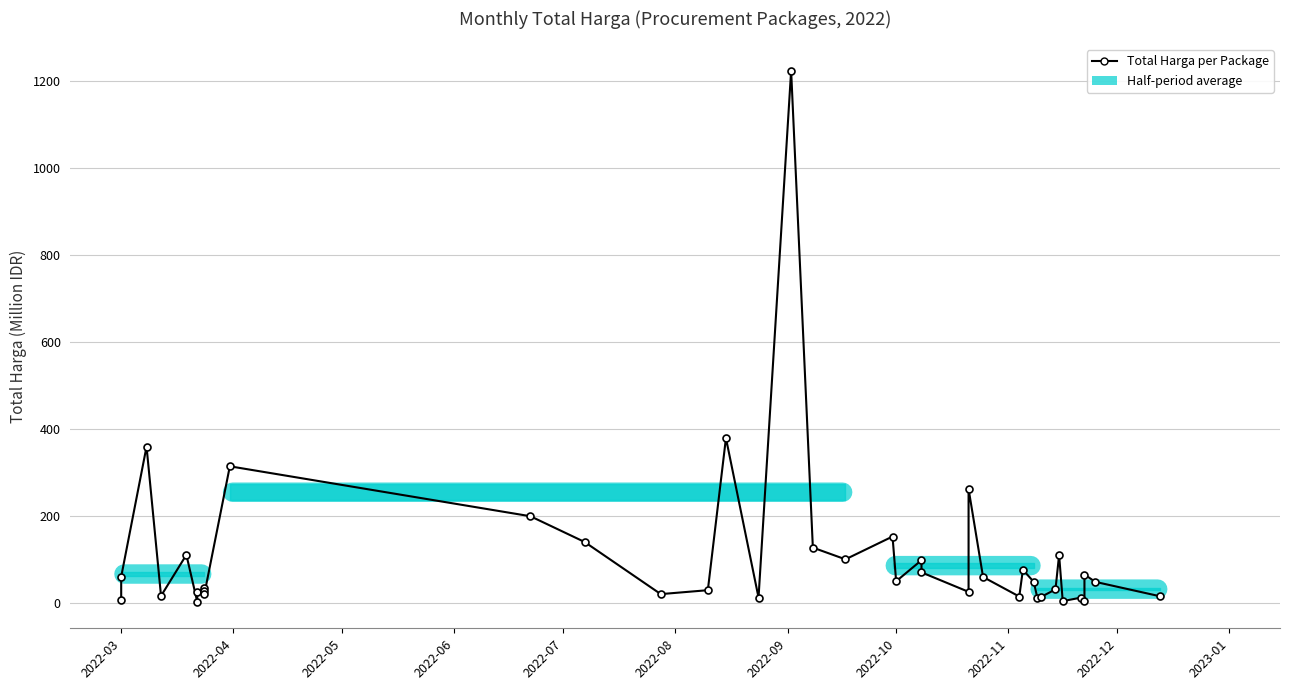

Reading left to right, what are all the values shown in this chart?

6.9	59.9	359.5	15.8	110.4	2.4	23.7	34.1	27.7	21.2	314.1	199.2	139.8	19.9	29.0	379.1	12.0	1224.7	127.0	100.0	152.5	49.5	98.0	70.0	25.2	262.1	59.4	14.4	75.9	48.1	11.1	13.4	30.8	110.0	3.8	11.8	5.1	65.0	48.1	14.8